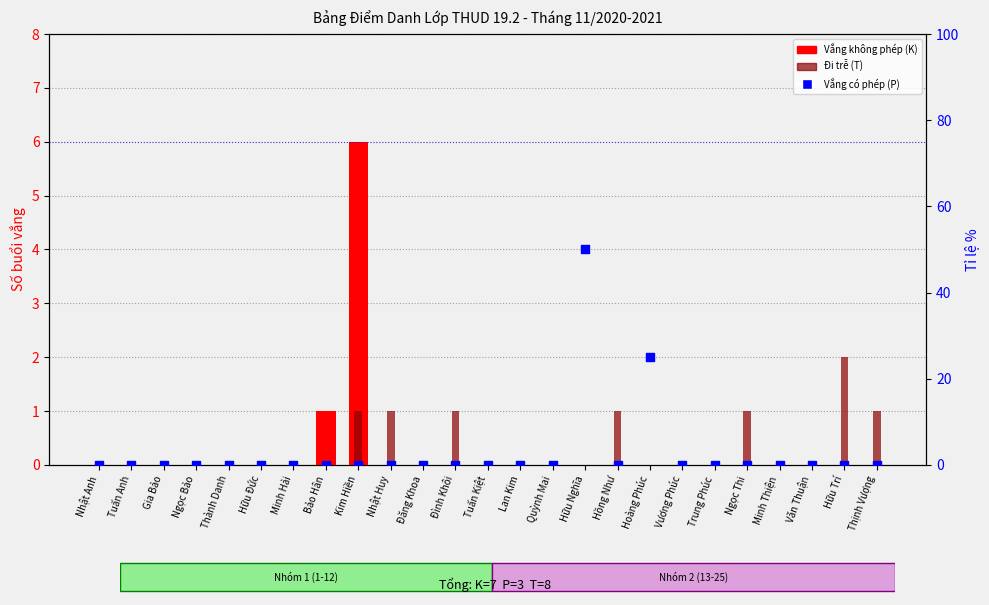

Is the value of Đi trễ (T) at Vương Phúc greater than the value of Vắng không phép (K) at Hồng Như?

No